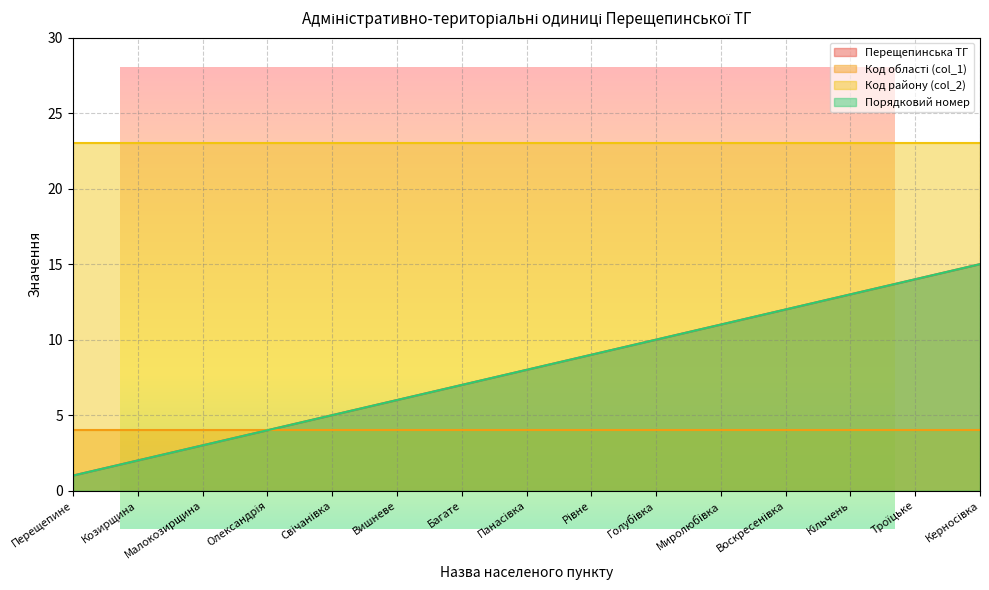

At which label does Перещепинська ТГ first exceed 8?

Рівне